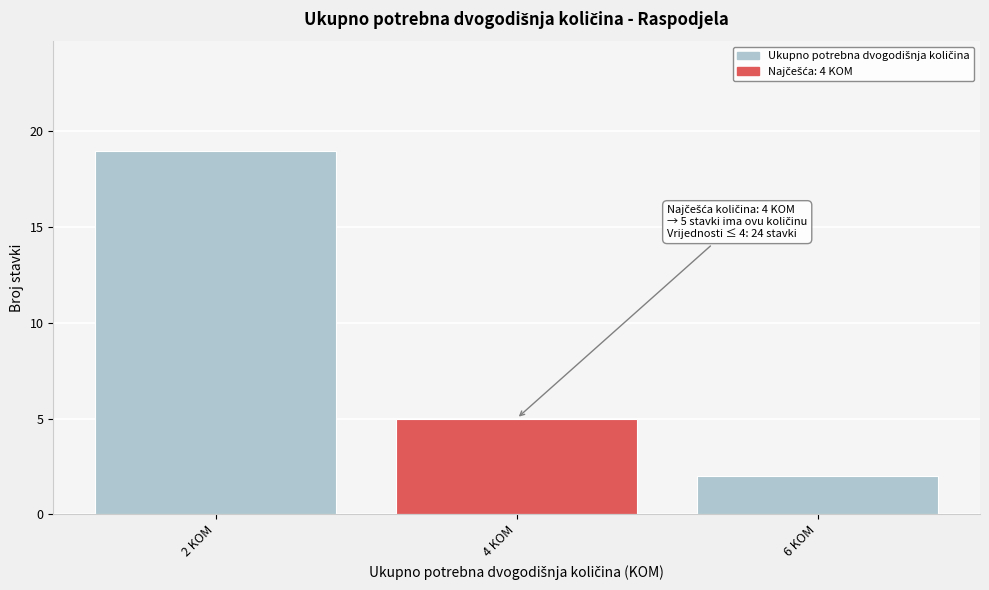

Reading right to left, list all the values displayed in this chart.

2	5	19